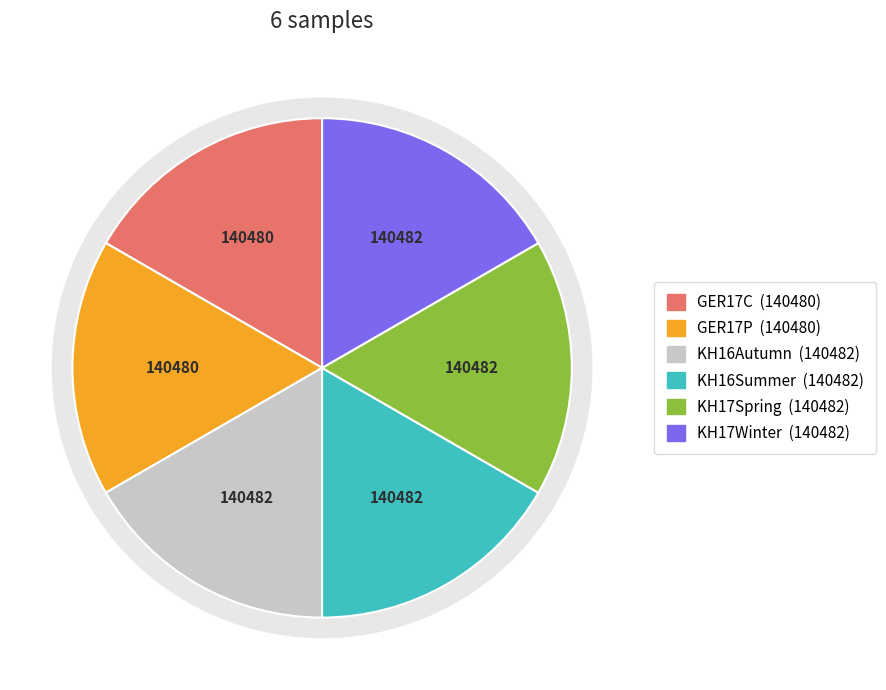

Does any single category account for the majority?

No